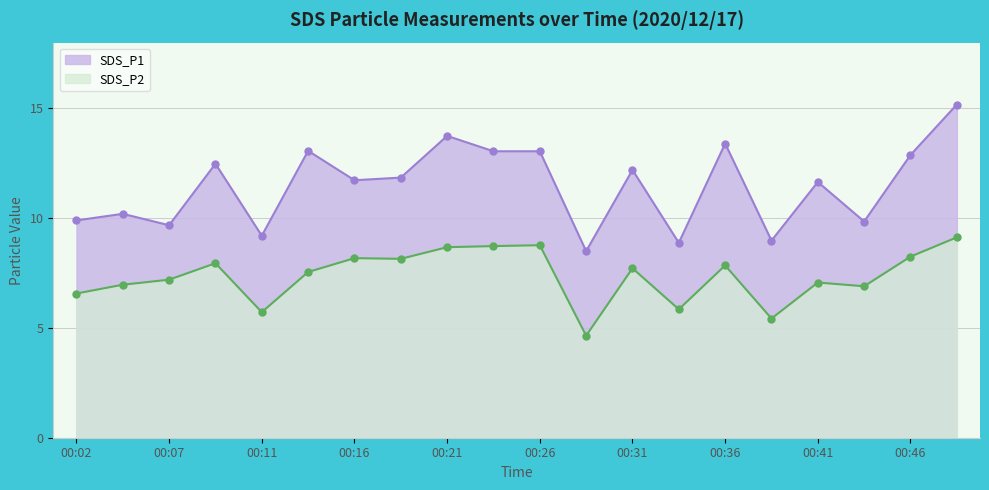

The SDS_P2 series shows 6.6 at 00:02. True or false?

True